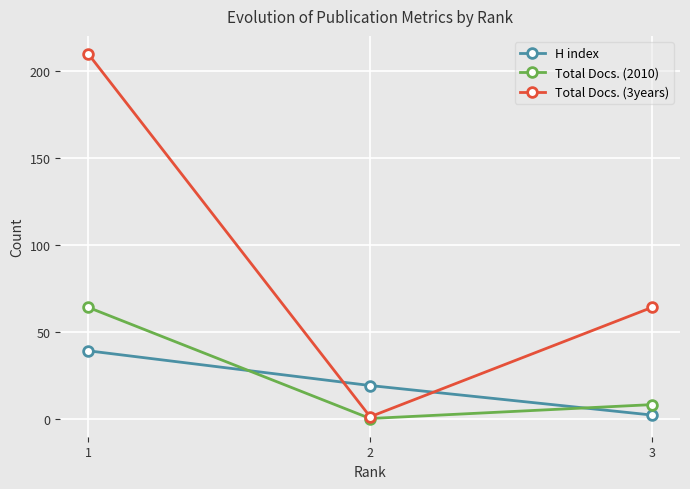

Is this an area chart (filled region under the line)?

No